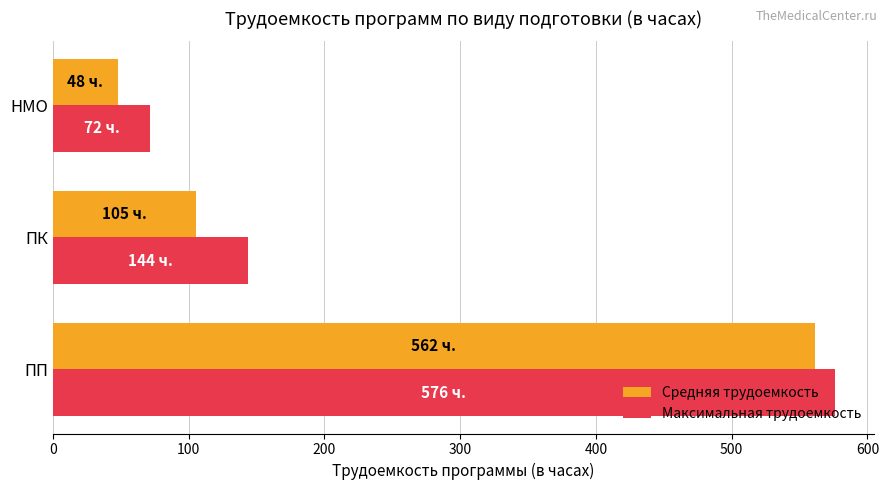

True or false: Максимальная трудоемкость has a value of 278.3 at ПП.

False